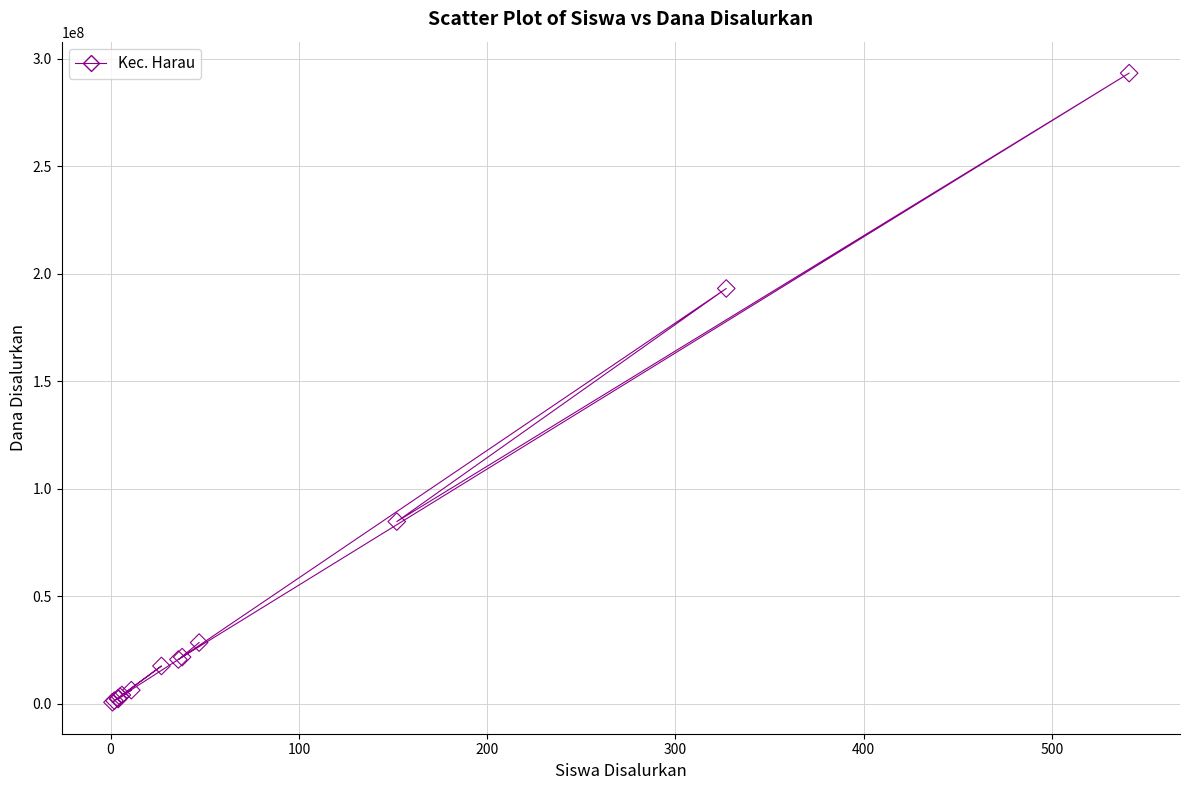

What Y value in the scatter plot is closest to 147000000?

193125000